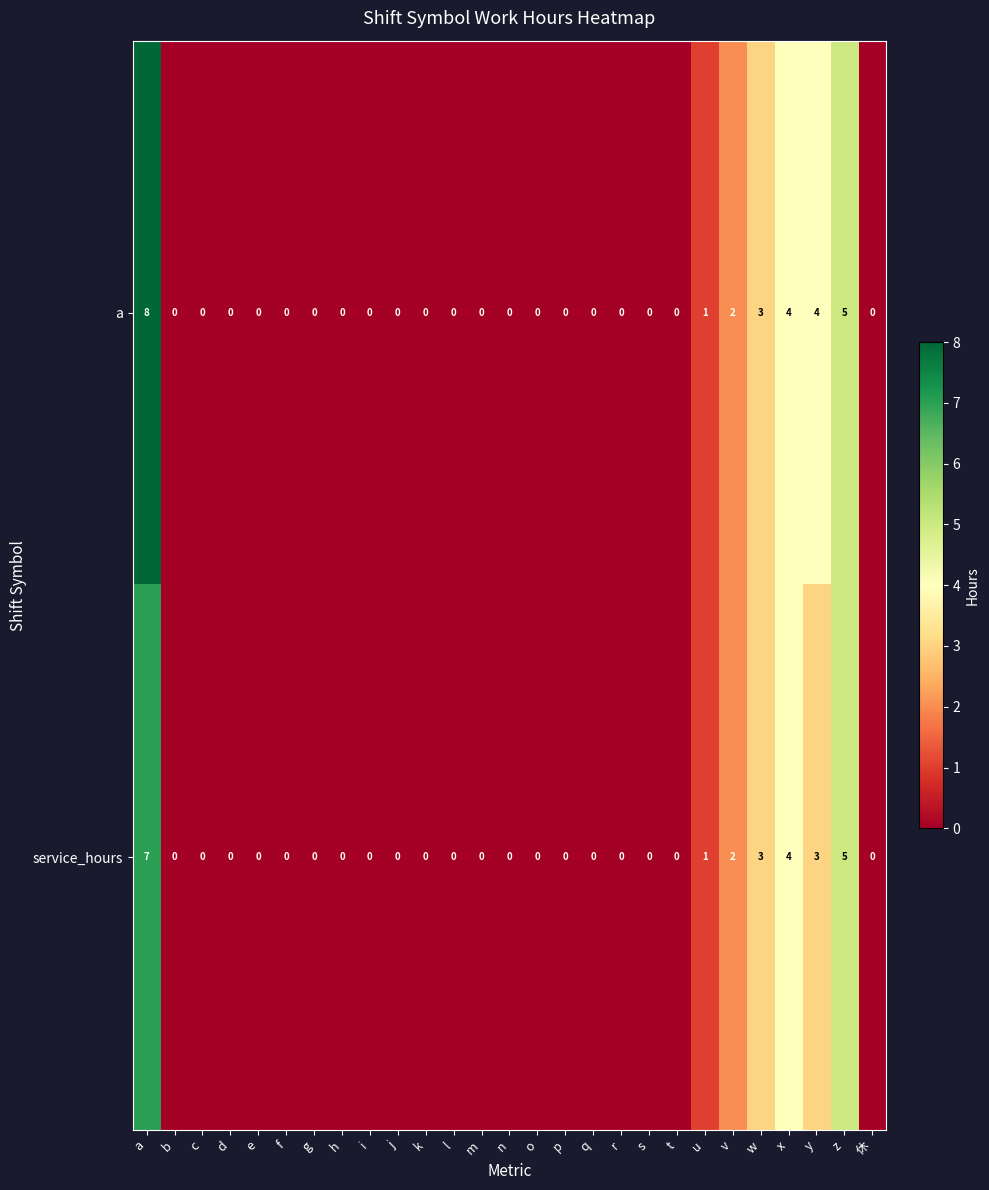

How many distinct data groups are displayed?

2